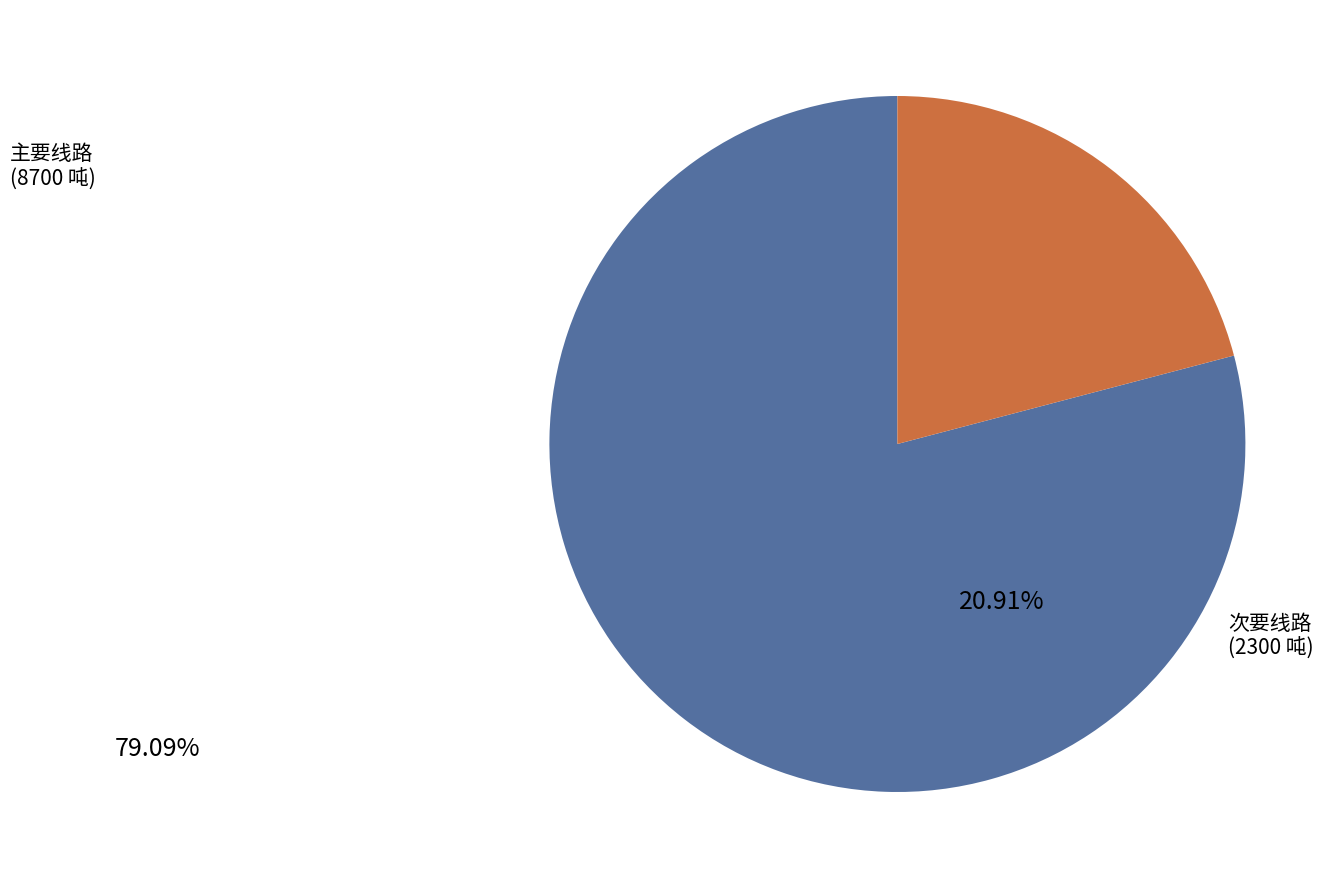

Is there any slice that represents more than half of the pie?

Yes